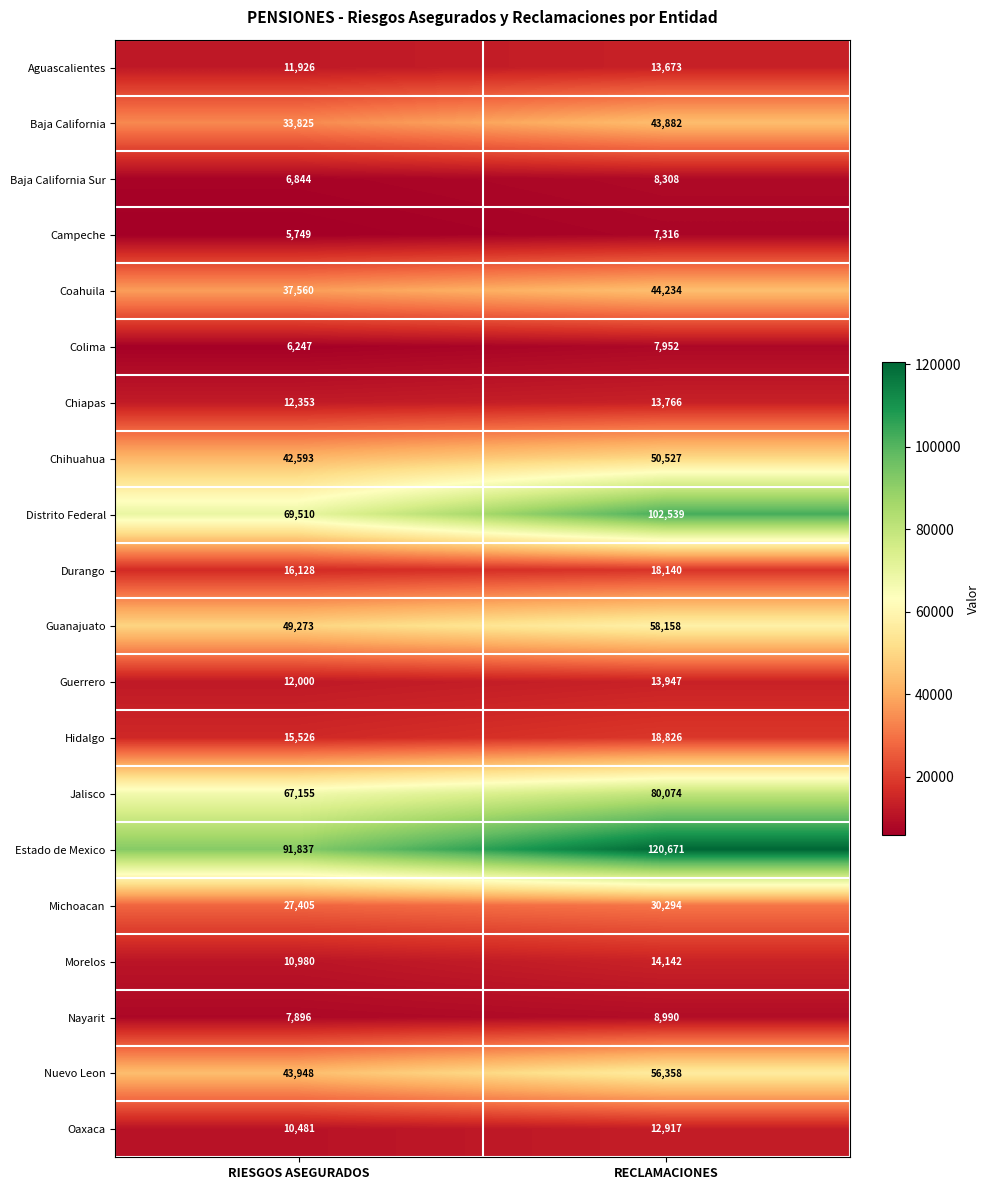

The Chiapas series shows 13766 at RECLAMACIONES. True or false?

True